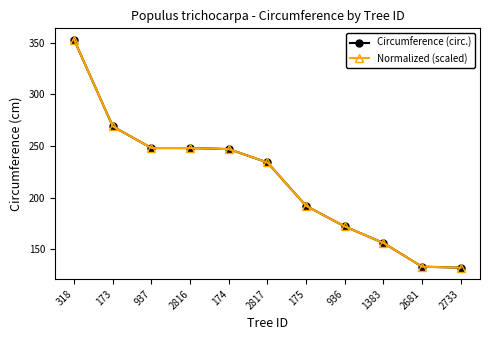

Reading left to right, extract all data points from this chart.

Circumference (circ.): 318=353.0	173=269.0	937=248.0	2816=248.0	174=247.0	2817=234.0	175=192.0	936=172.0	1383=156.0	2681=133.0	2733=132.0
Normalized (scaled): 318=353.0	173=269.0	937=248.0	2816=248.0	174=247.0	2817=234.0	175=192.0	936=172.0	1383=156.0	2681=133.0	2733=132.0